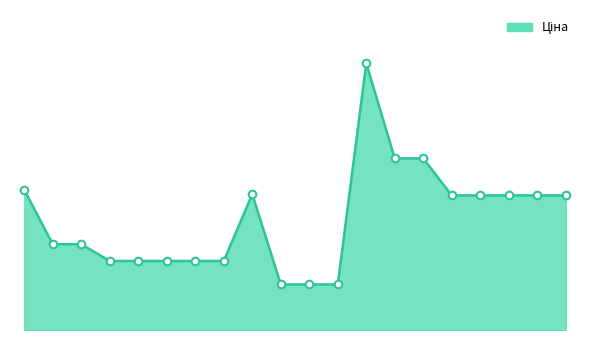

Does the chart have visible grid lines?

No